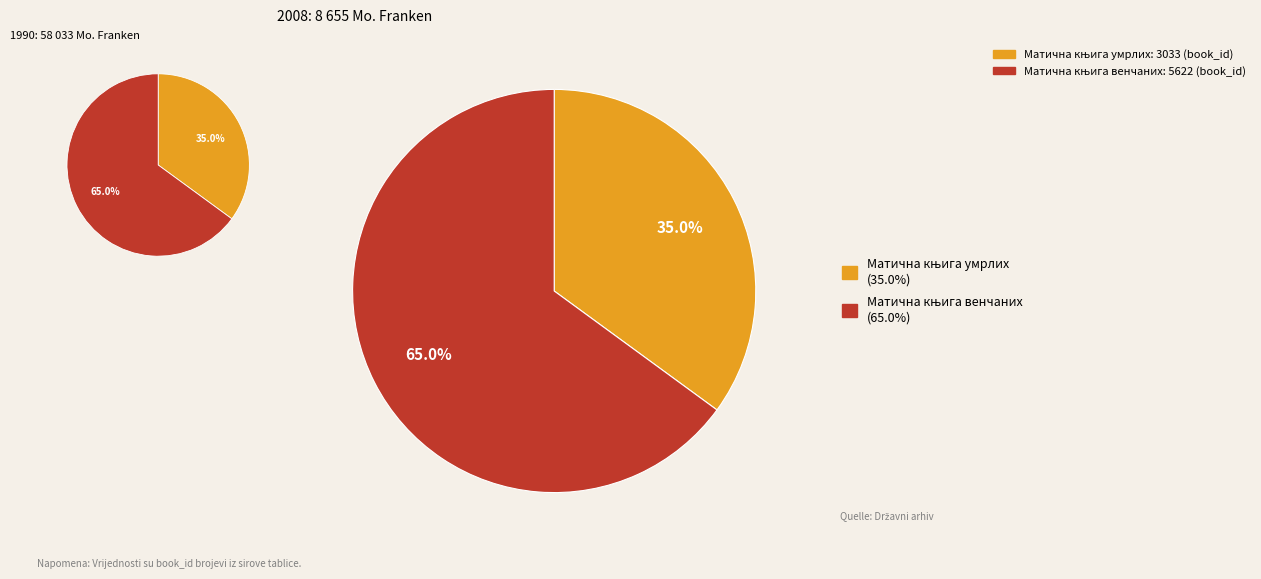

How many slices are in this pie chart?

2